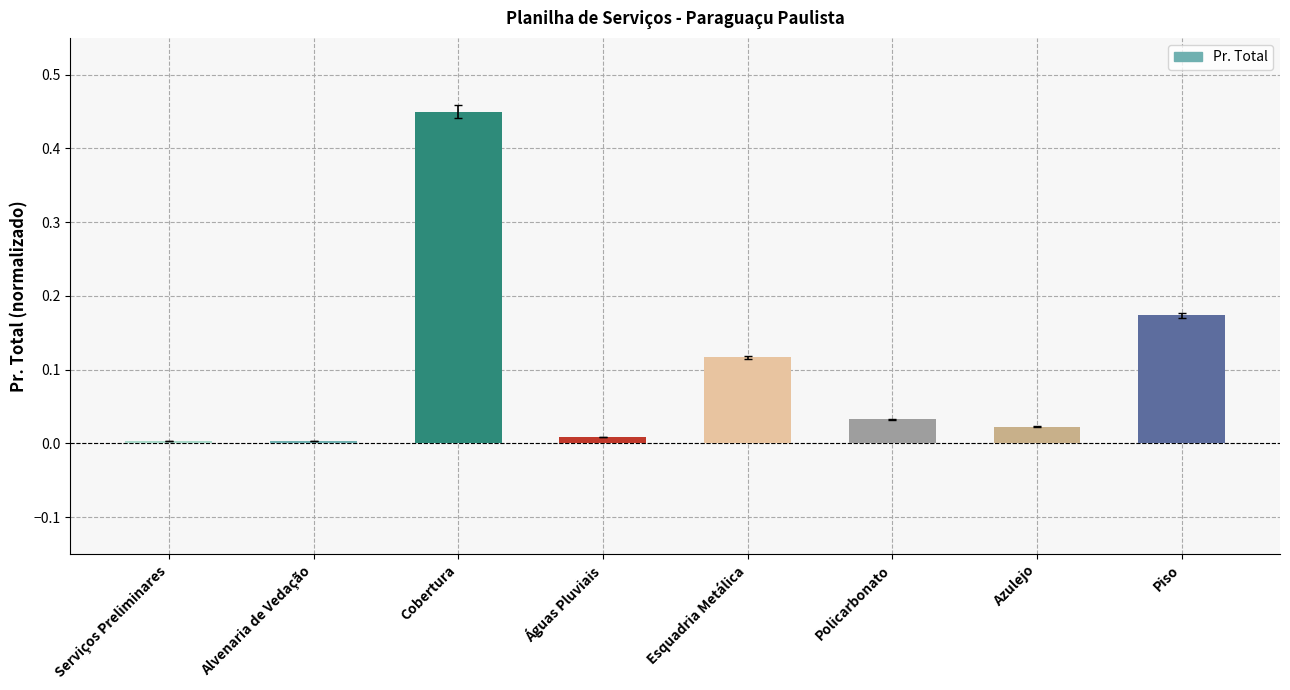

How many series are shown in this chart?

1